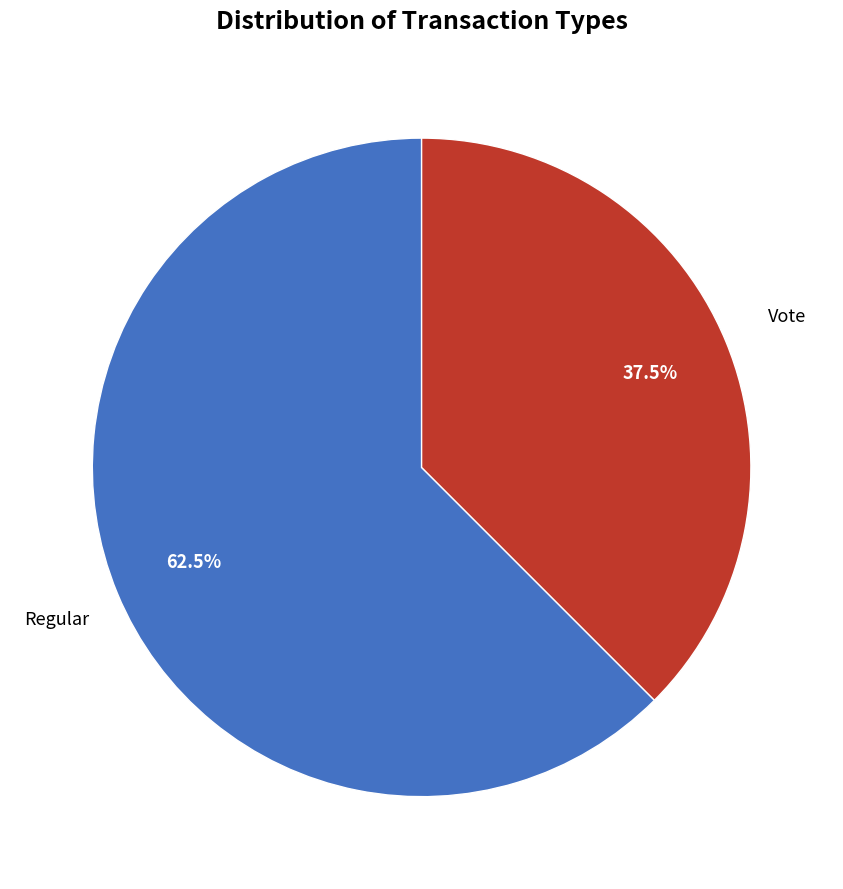

Is there a majority slice in this chart?

Yes